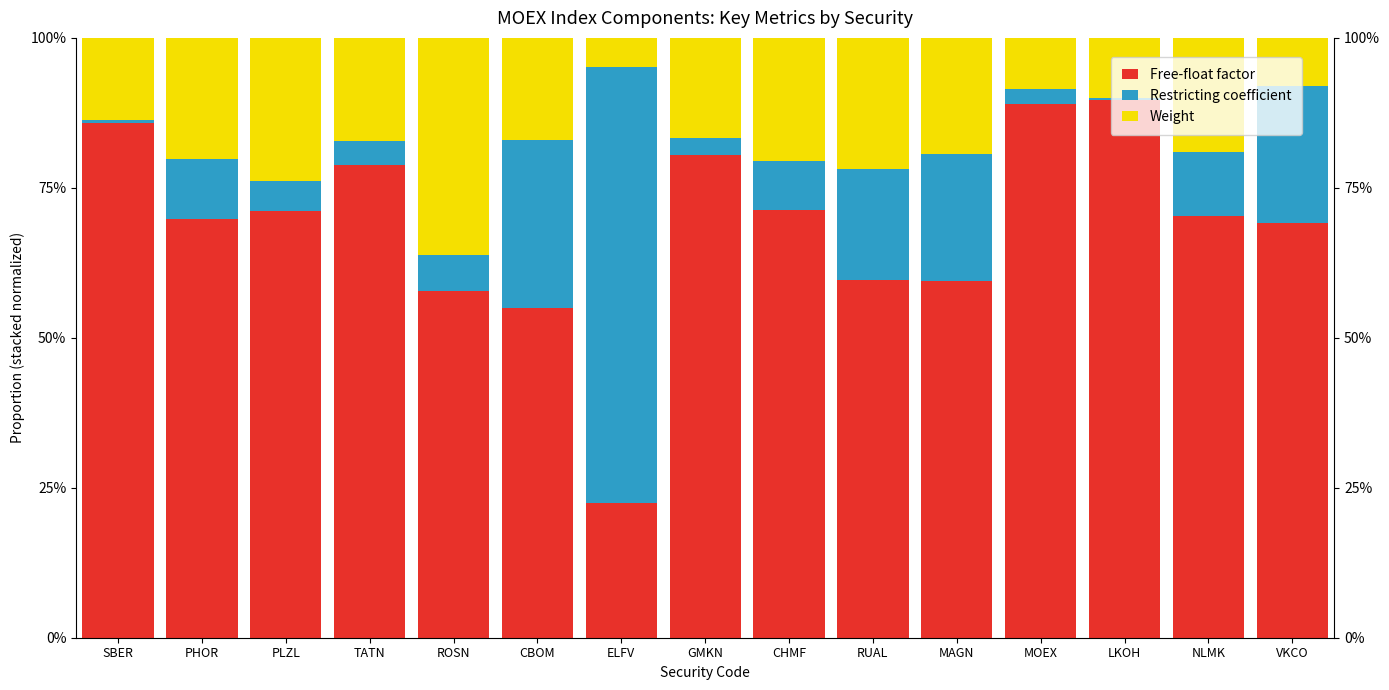

What is the label of the 6th bar from the right?

RUAL